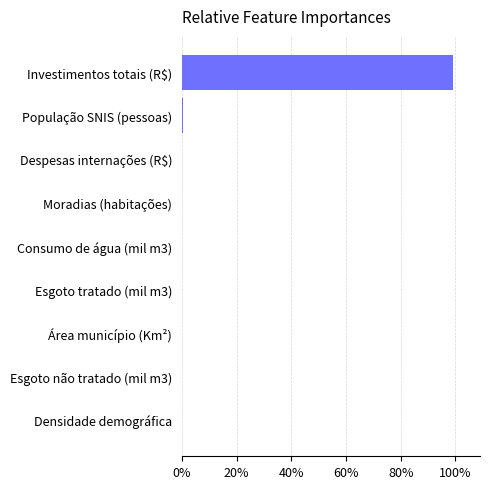

At which category does the chart reach its peak across all series?

Investimentos totais (R$)